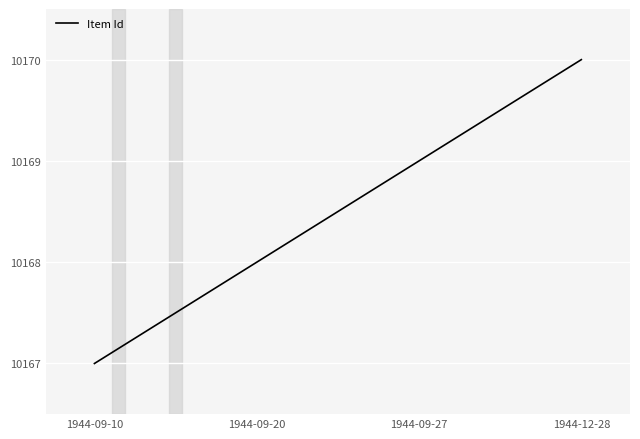

The chart shows a value of 10169 at 1944-09-27. True or false?

True